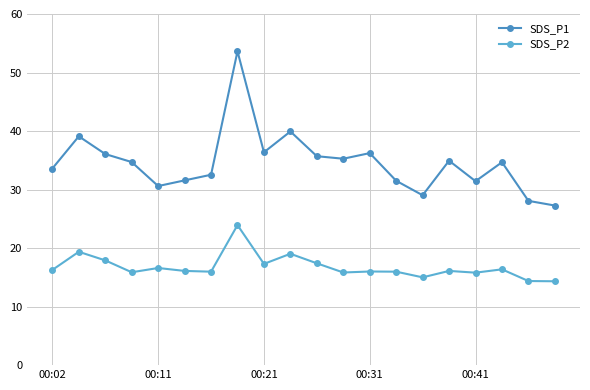

Does the chart have visible grid lines?

Yes